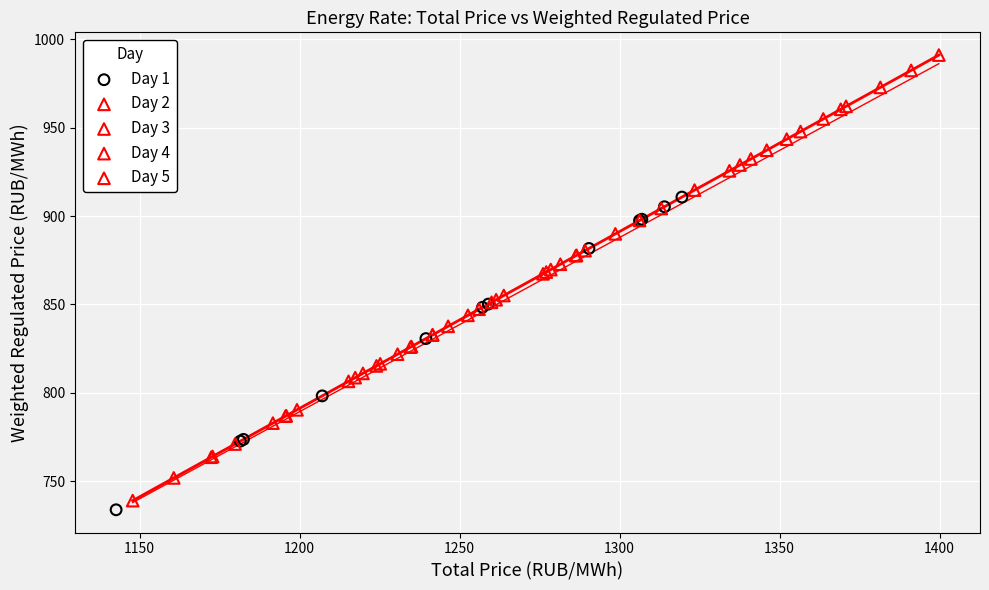

Which series has the widest spread of Y values?

Day 2